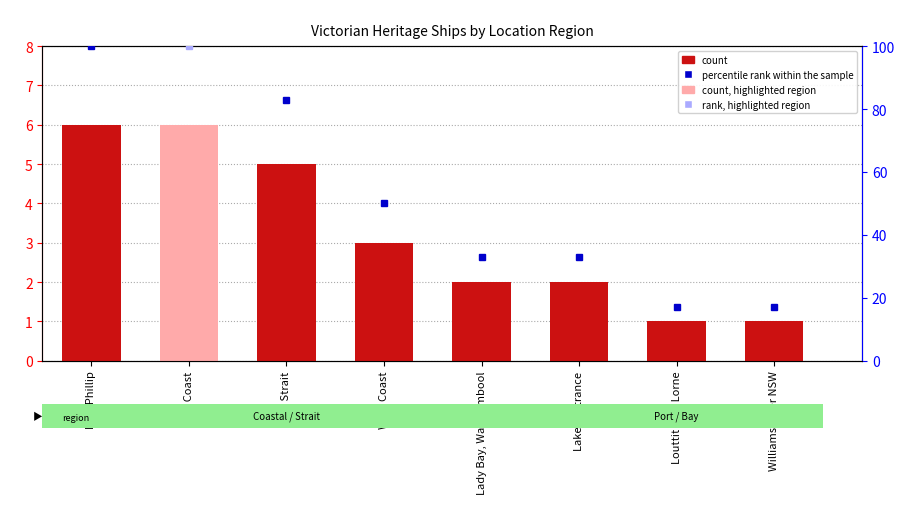

What is the change in value from Port Phillip to Bass Strait?

-1